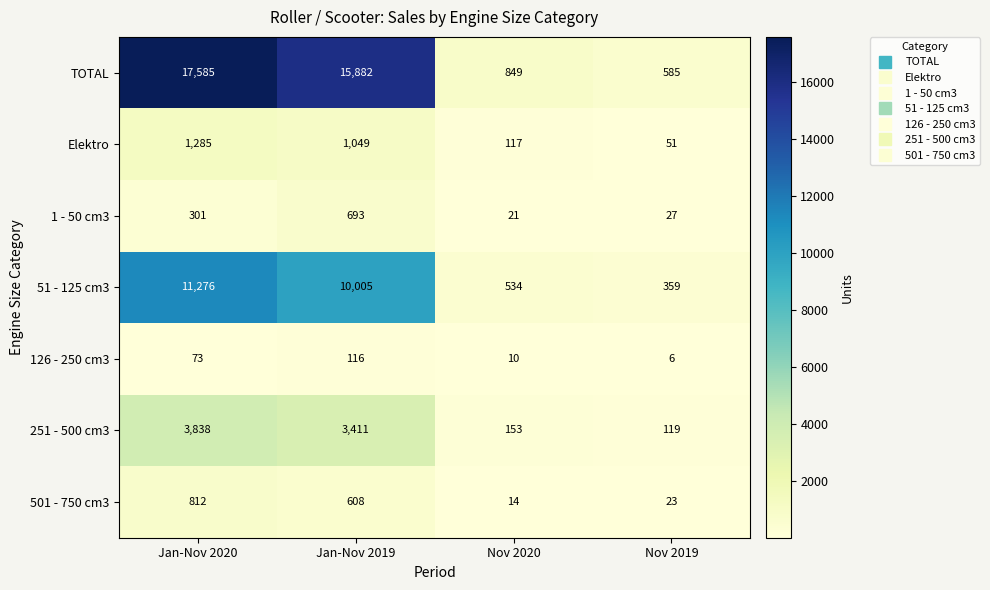

The value of 501 - 750 cm3 at Nov 2020 is 14. True or false?

True